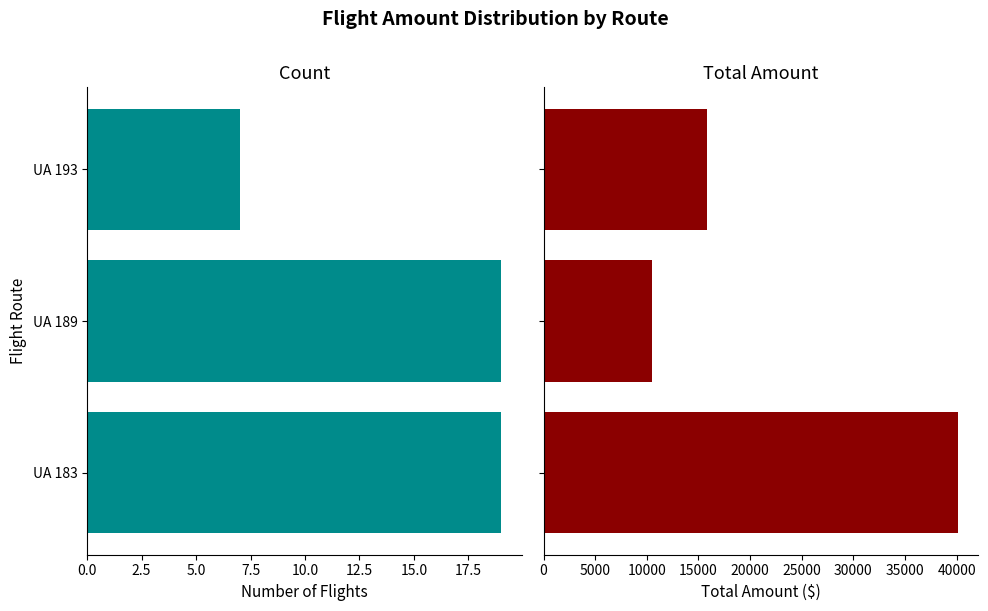

The Total Amount series shows 14322 at UA 189. True or false?

False